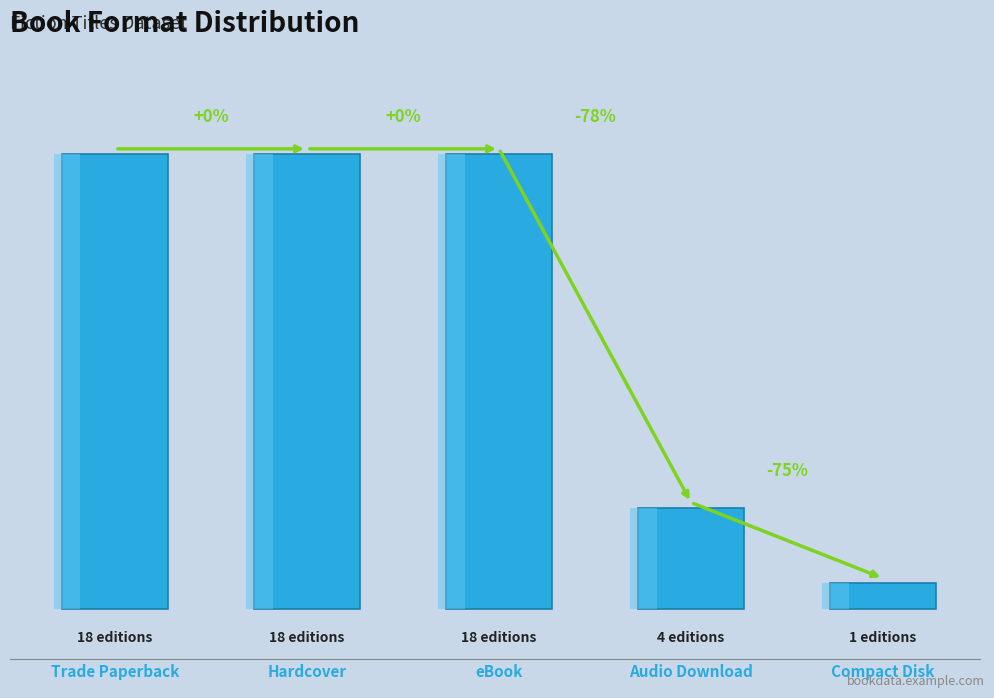

What is the maximum value shown in the chart?

18